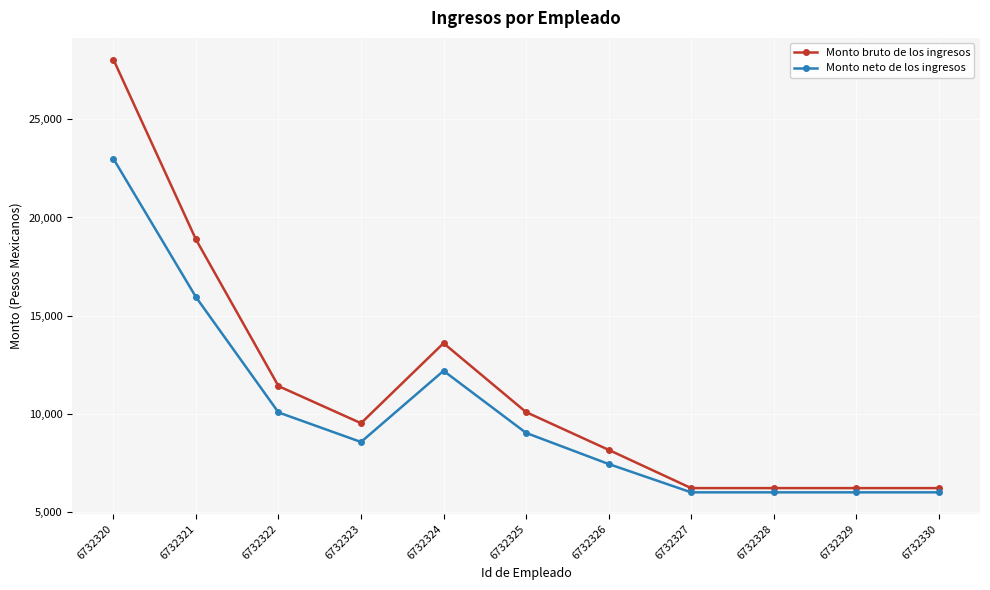

Where is the first local maximum for Monto bruto de los ingresos?

6732324